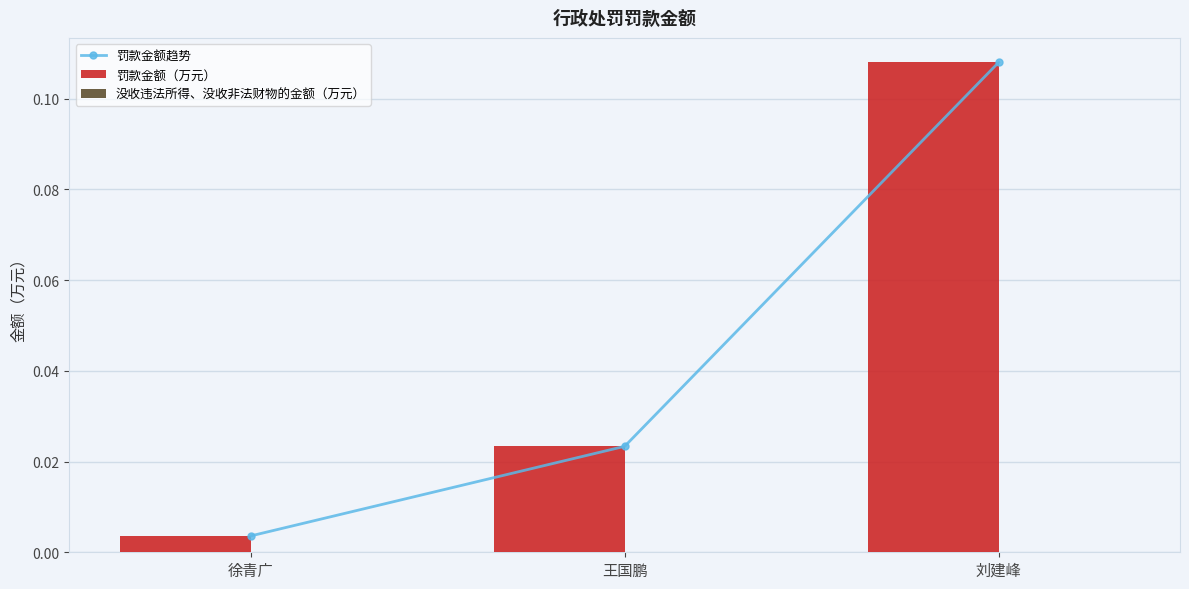

At which label does 罚款金额趋势 reach its peak?

刘建峰